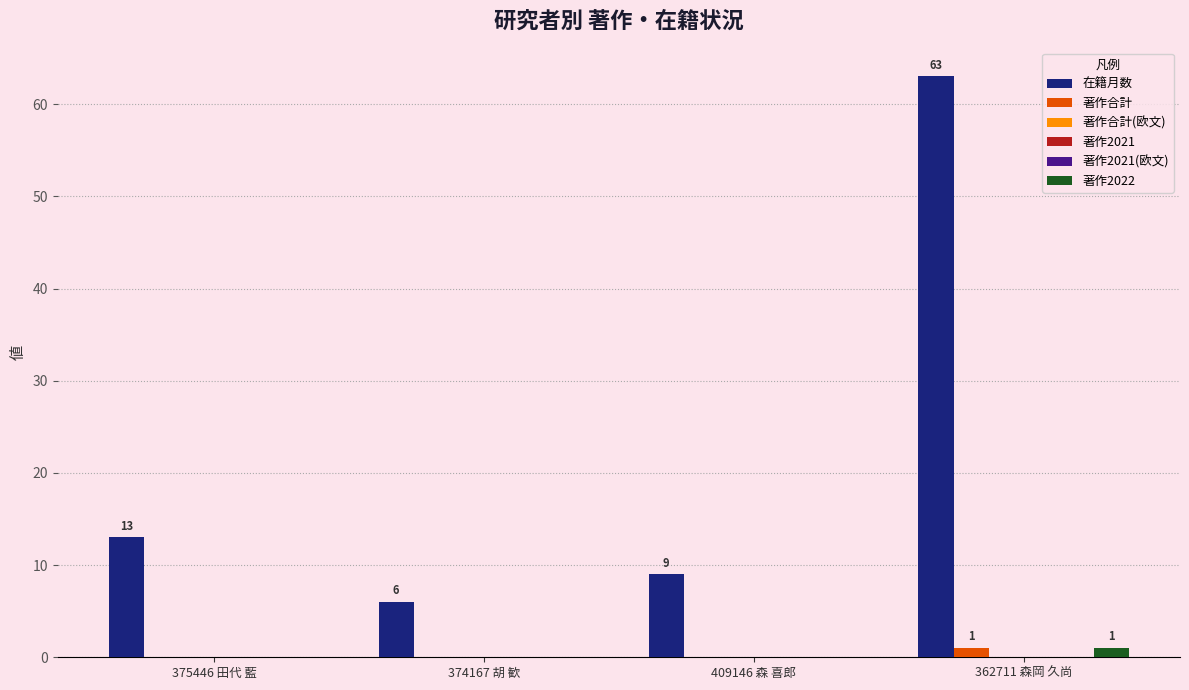

At 409146 森 喜郎, list the series in order from largest to smallest.

在籍月数, 著作合計, 著作合計(欧文), 著作2021, 著作2021(欧文), 著作2022